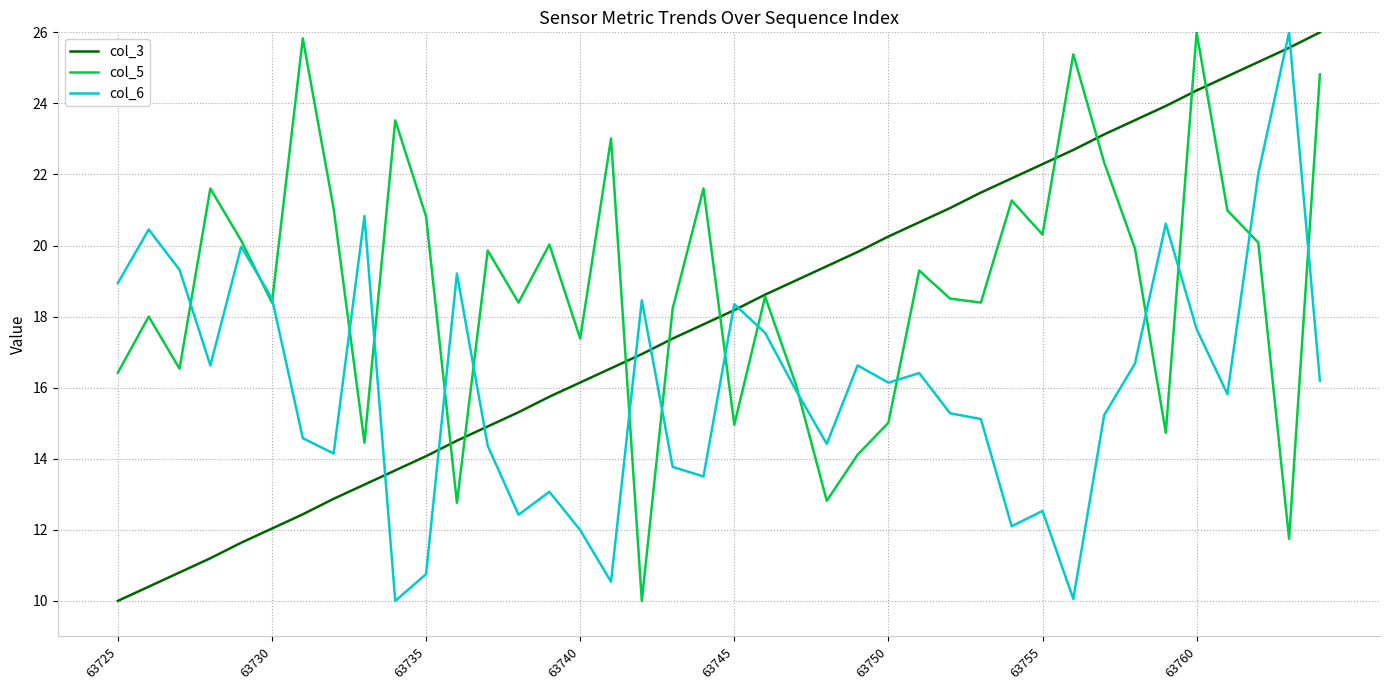

List the series in order of their overall mean, highest first.

col_5, col_3, col_6